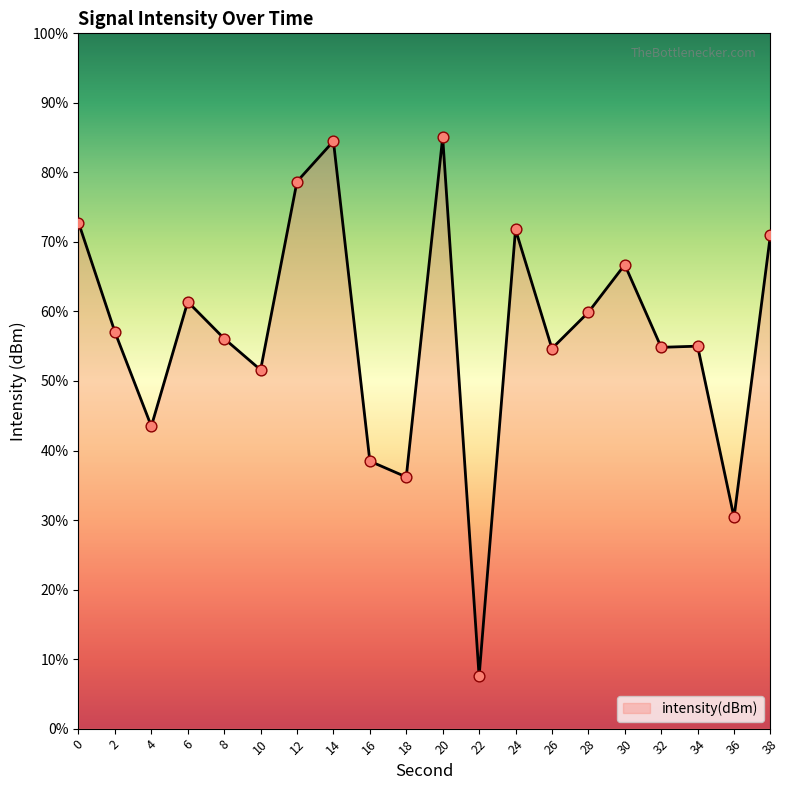

What is the change in value from 4 to 10?

+1.5